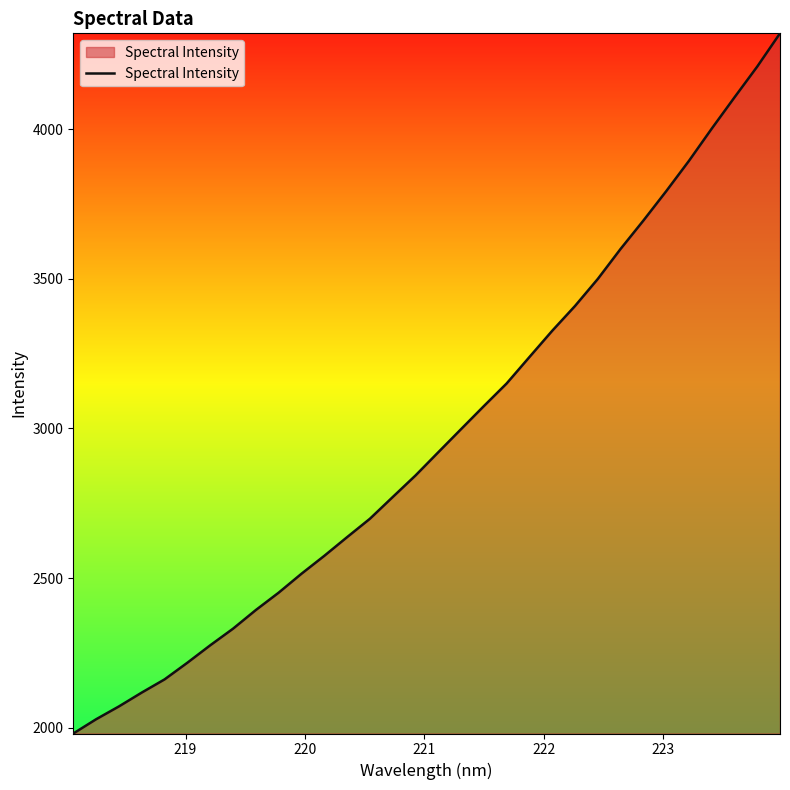

What is the greatest value displayed?

4319.9